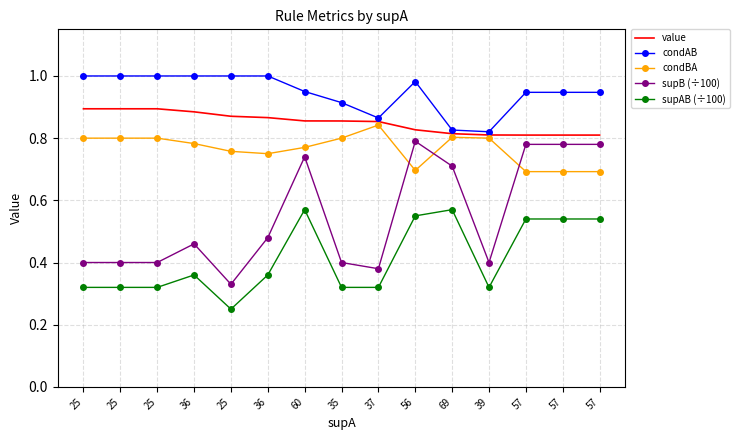

After their last crossing, which series has the higher values: supB (÷100) or condBA?

supB (÷100)